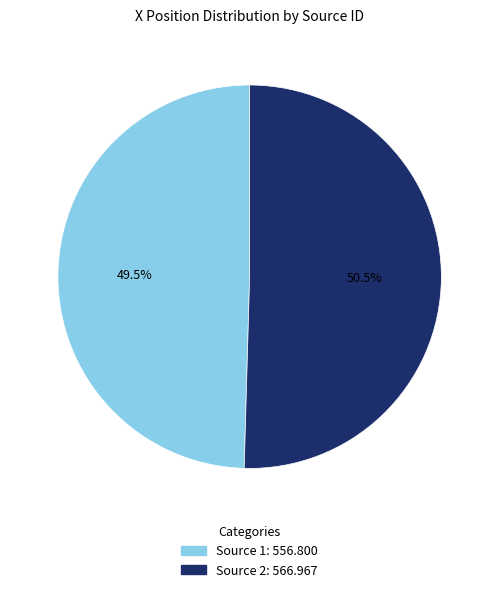

Is there any slice that represents more than half of the pie?

Yes